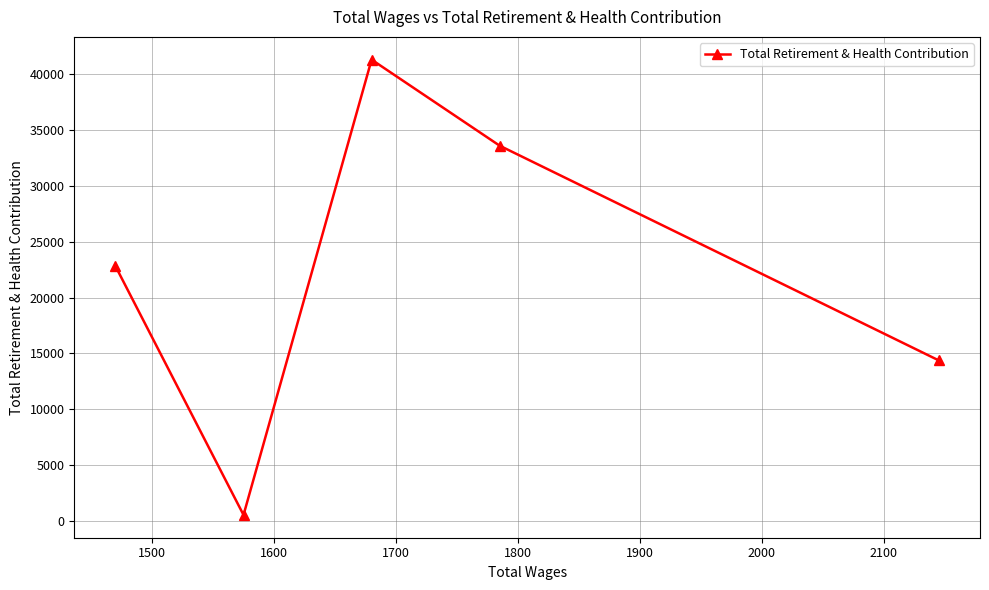

Is this an area chart (filled region under the line)?

No